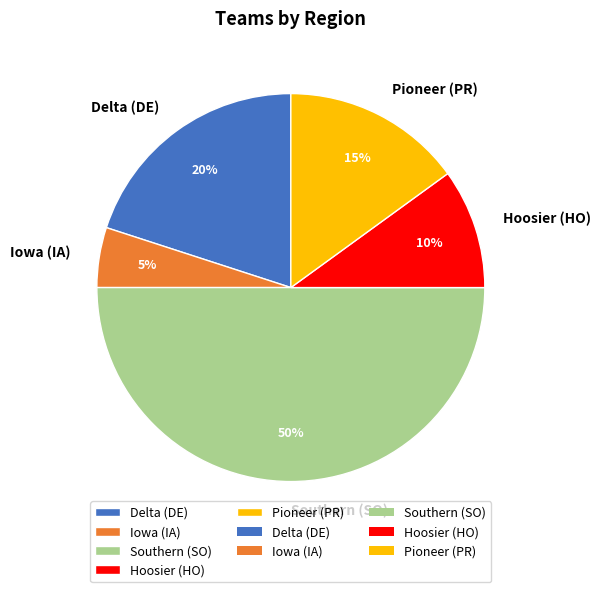

Which has a higher value, Iowa (IA) or Hoosier (HO)?

Hoosier (HO)